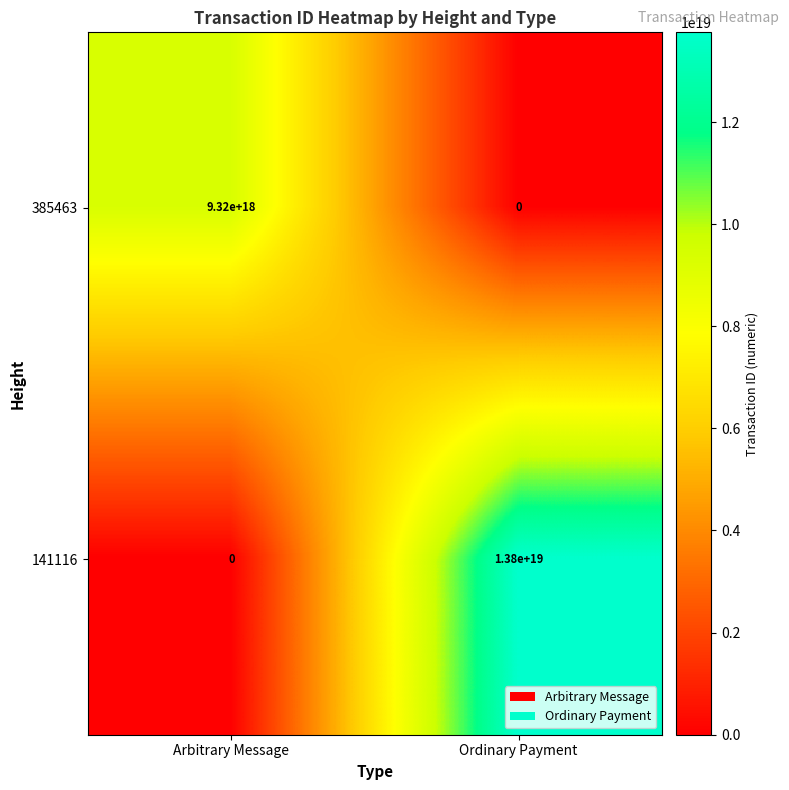

At which label is 385463 closest to 4660000000000000000?

Arbitrary Message